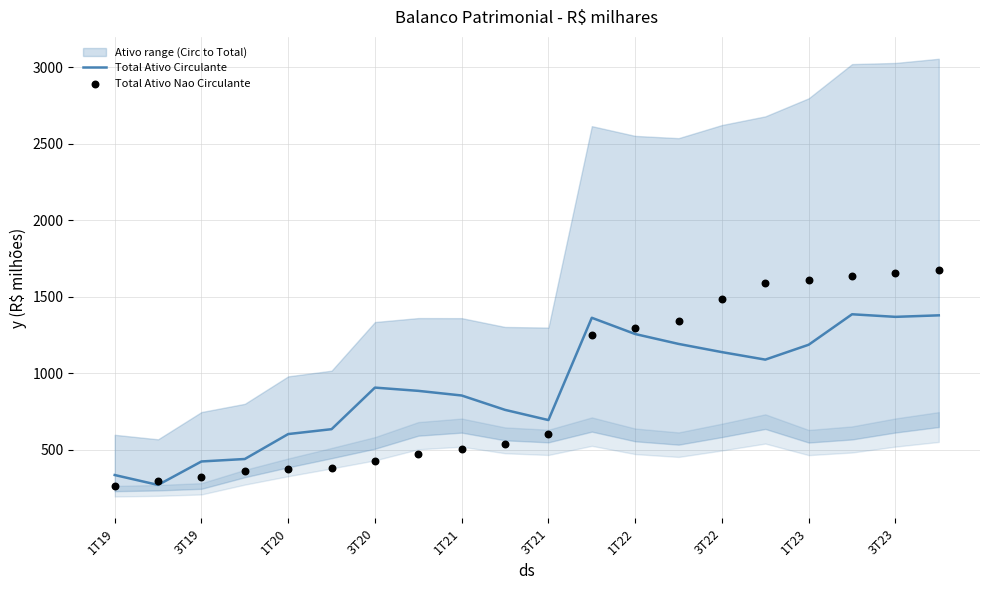

Which series reaches the maximum Y coordinate?

Total Ativo Nao Circulante